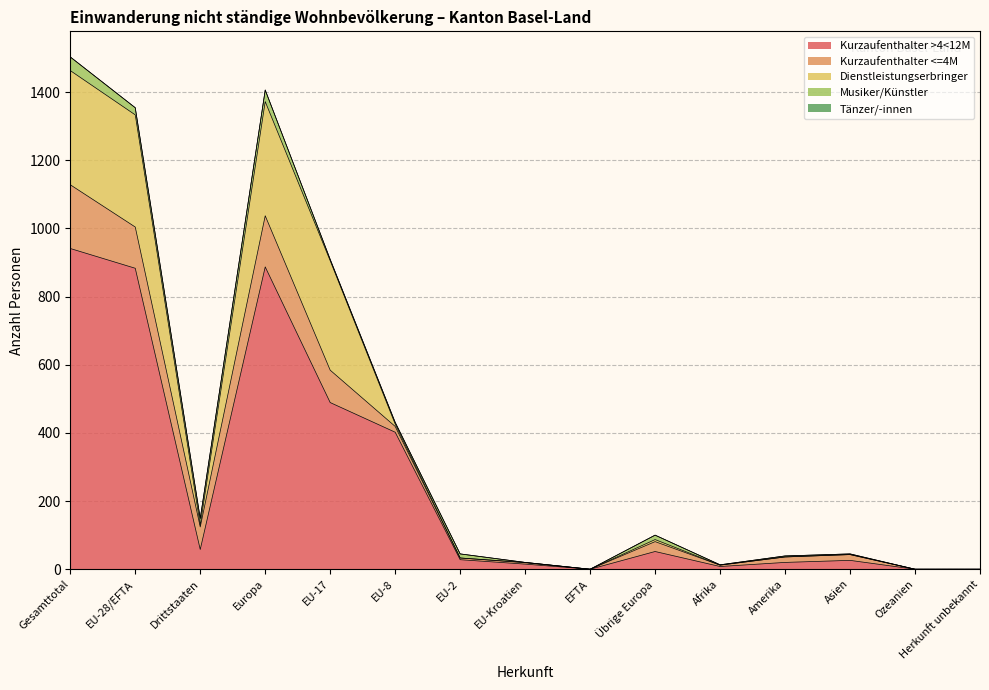

Which category has the highest value in the Dienstleistungserbringer series?

Gesamttotal